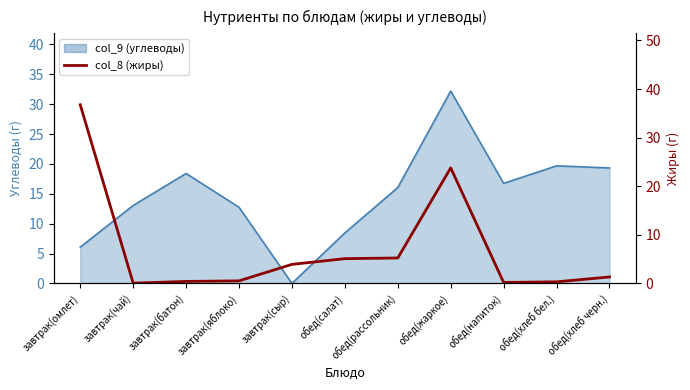

How many points are higher than both their immediate neighbors (excluding endpoints)?

1